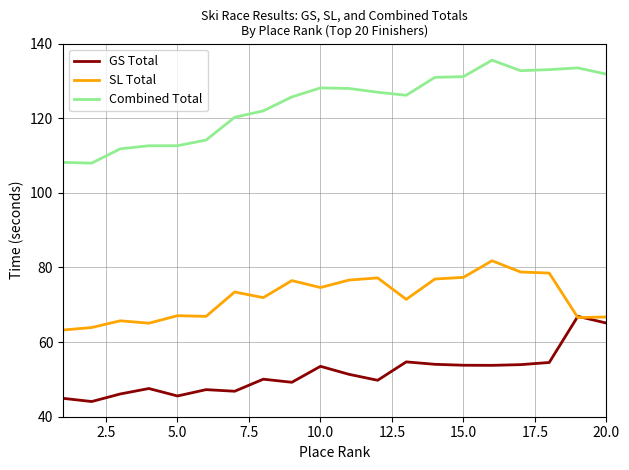

True or false: Combined Total and GS Total intersect in this chart.

False